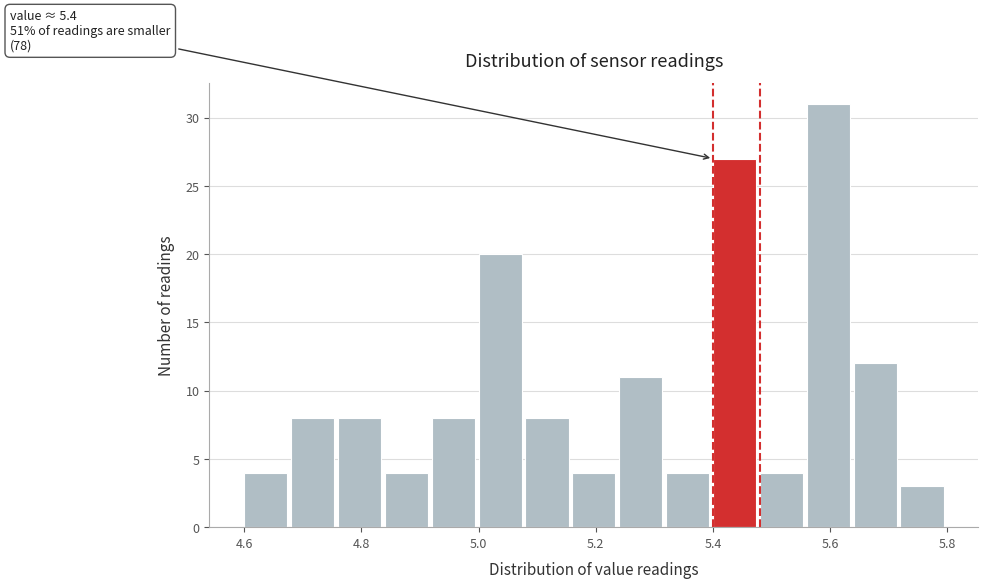

Over which range of the x-axis is the bar tallest?

5.56 to 5.64